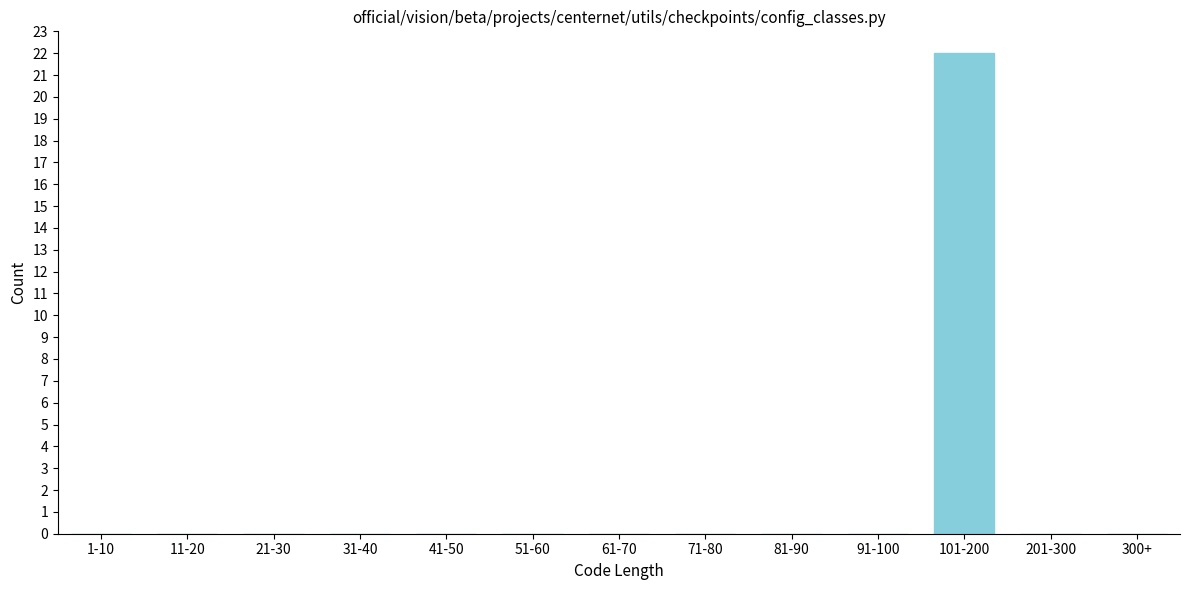

Reading left to right, what are all the values shown in this chart?

1-10=0	11-20=0	21-30=0	31-40=0	41-50=0	51-60=0	61-70=0	71-80=0	81-90=0	91-100=0	101-200=22	201-300=0	300+=0